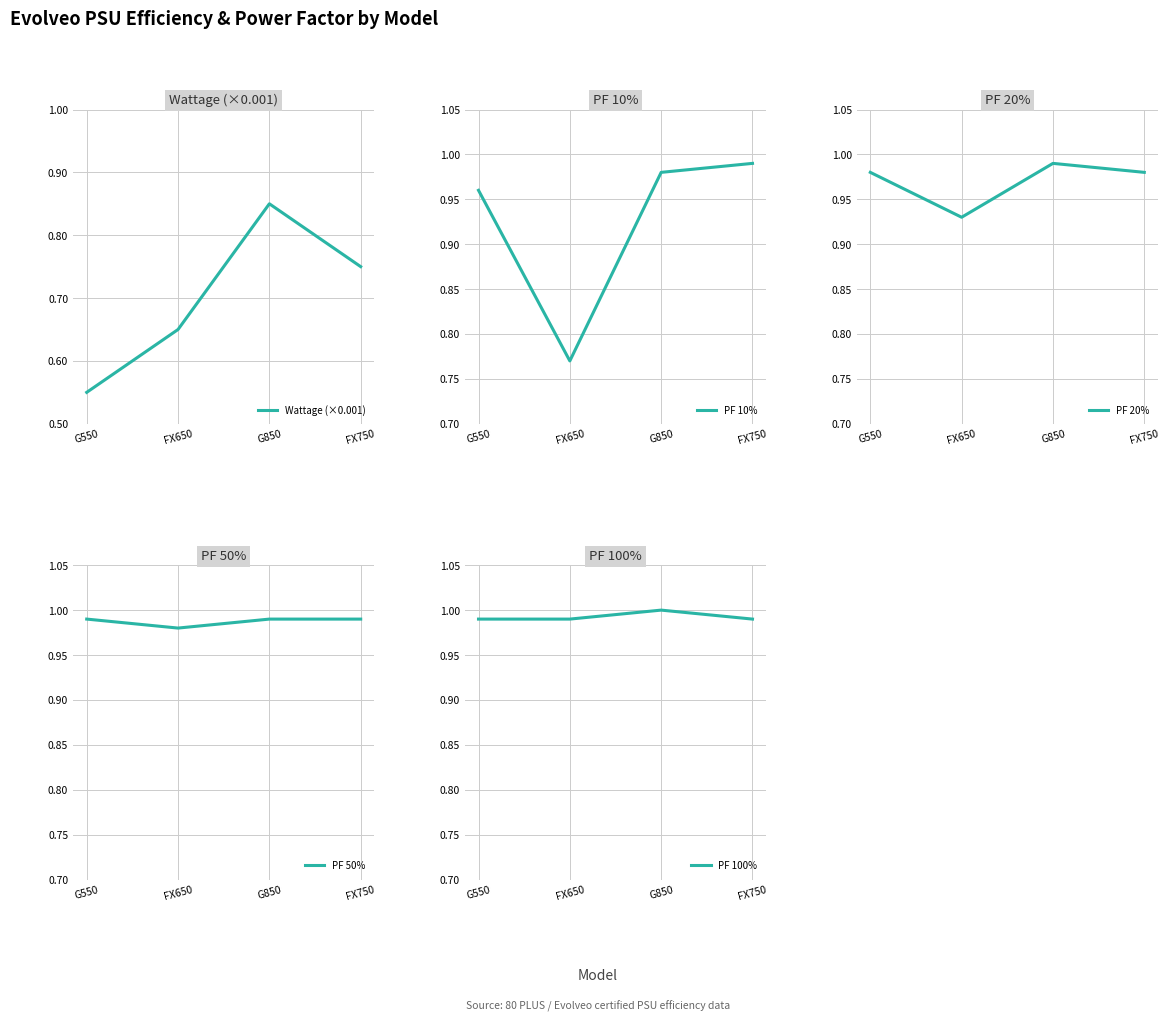

How many lines are shown in the chart?

5